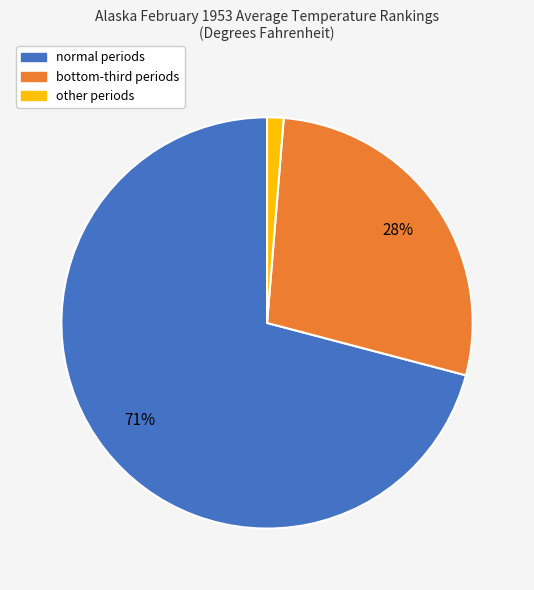

Is there a majority slice in this chart?

Yes